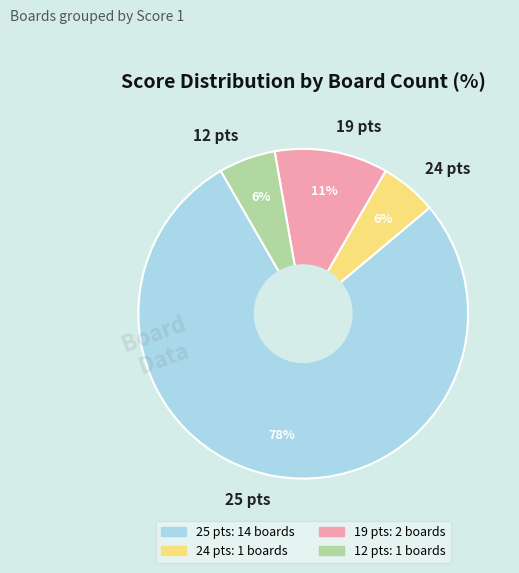

To the nearest percent, what is the average slice percentage?

25%